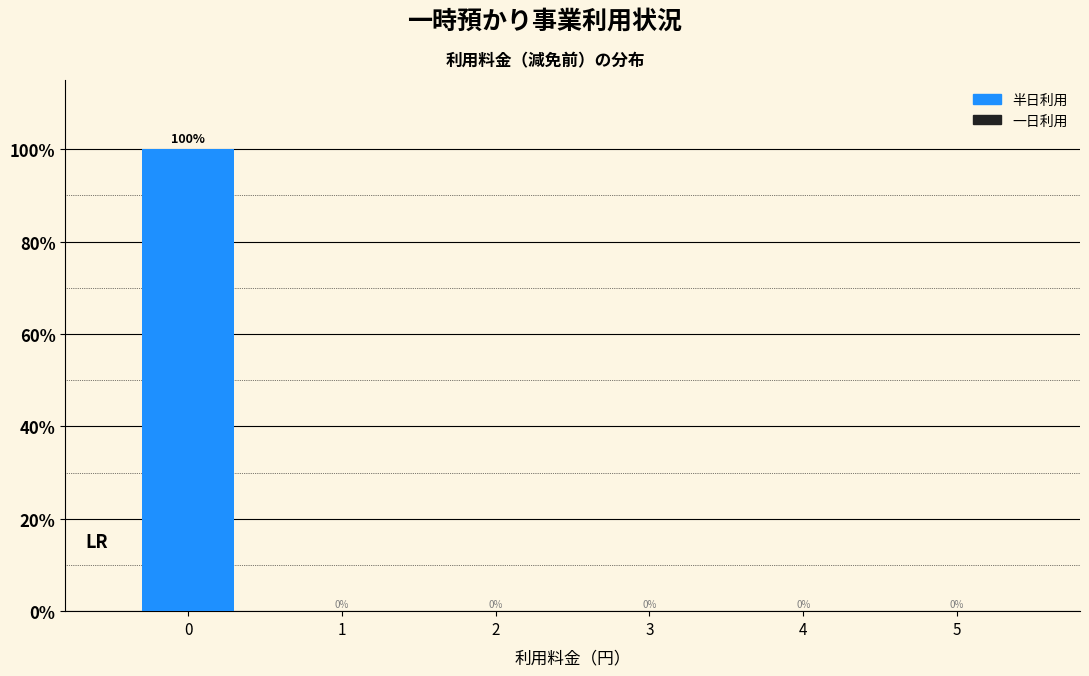

Reading left to right, what are all the values shown in this chart?

0=100	1=0	2=0	3=0	4=0	5=0